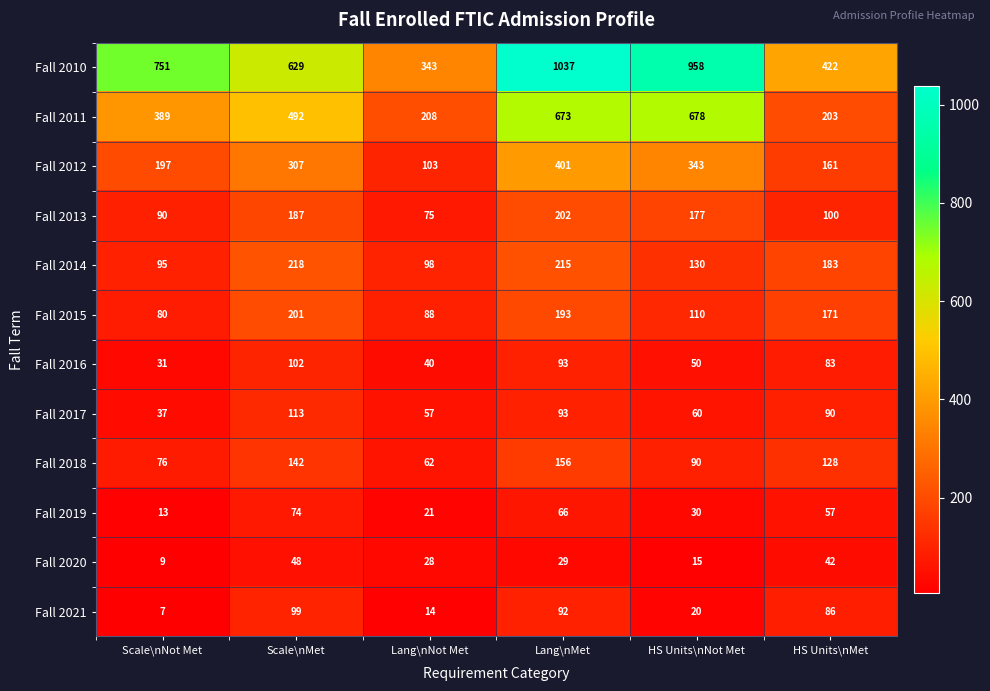

Where is Fall 2021 nearest to the value 53?

HS Units\nNot Met